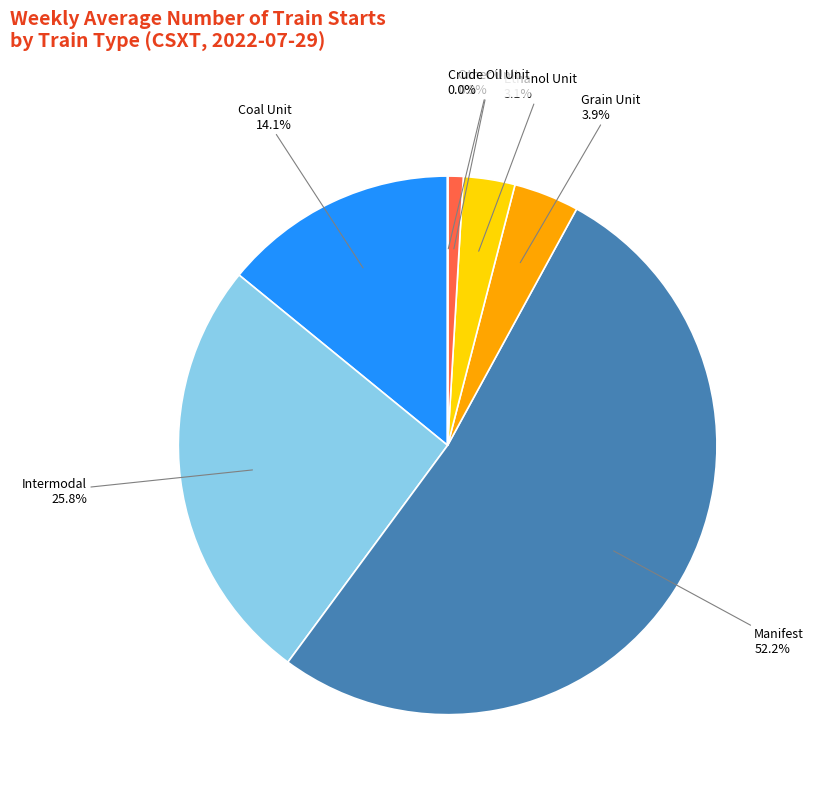

Is it true that Ethanol Unit is 16% of the pie?

False